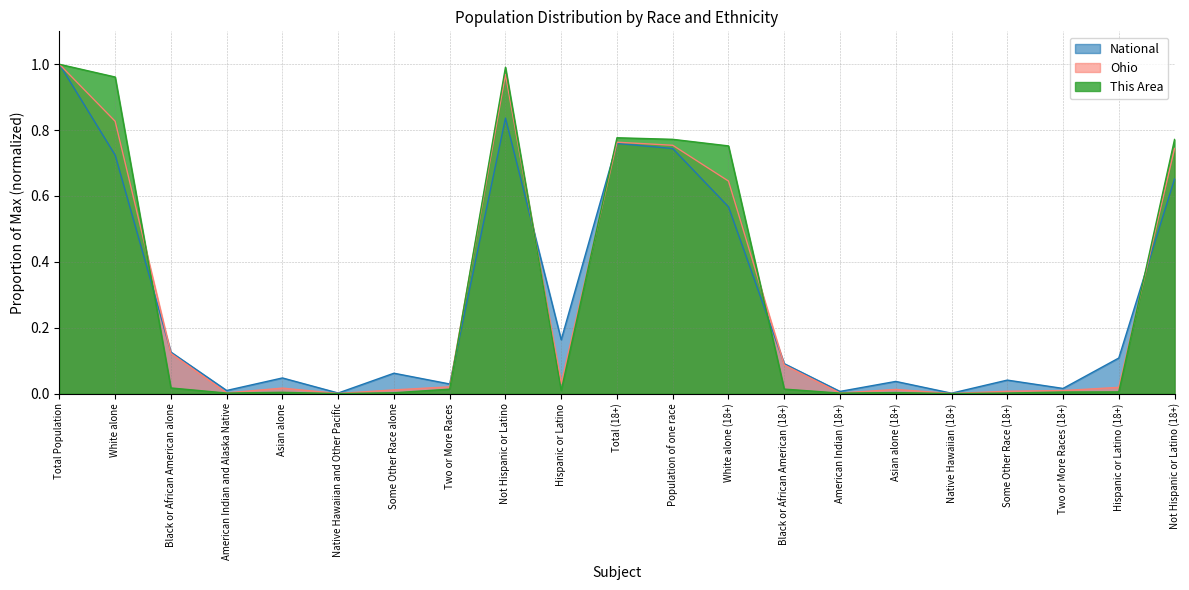

Rank the series by their average value, from highest to lowest.

This Area, Ohio, National